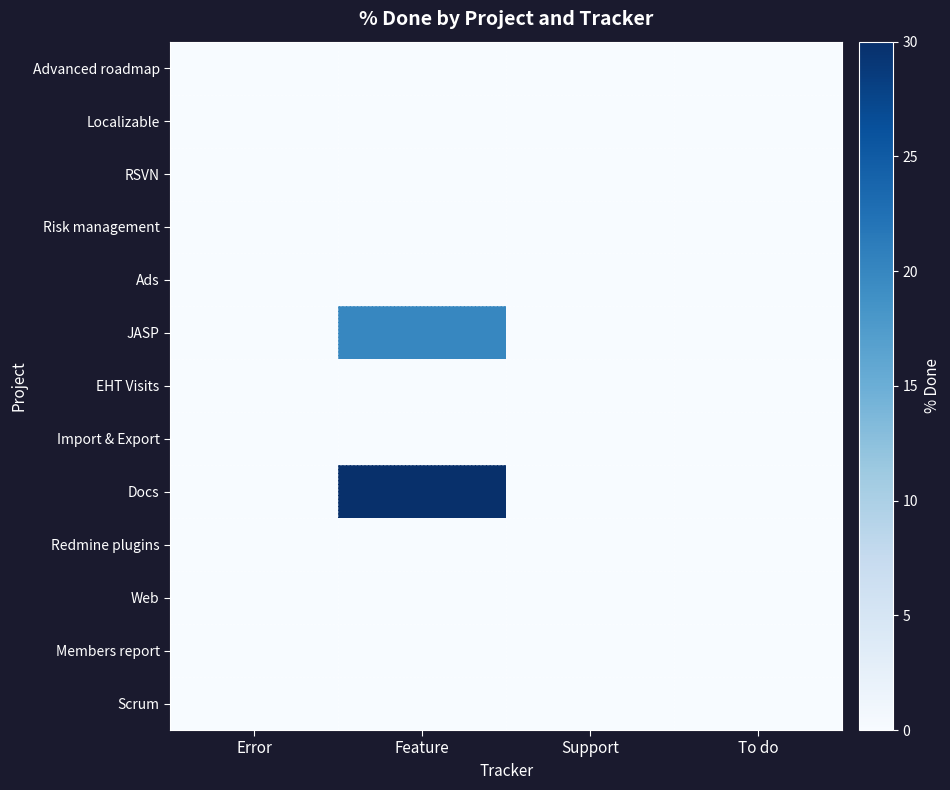

Which series has the largest total across all categories?

Docs